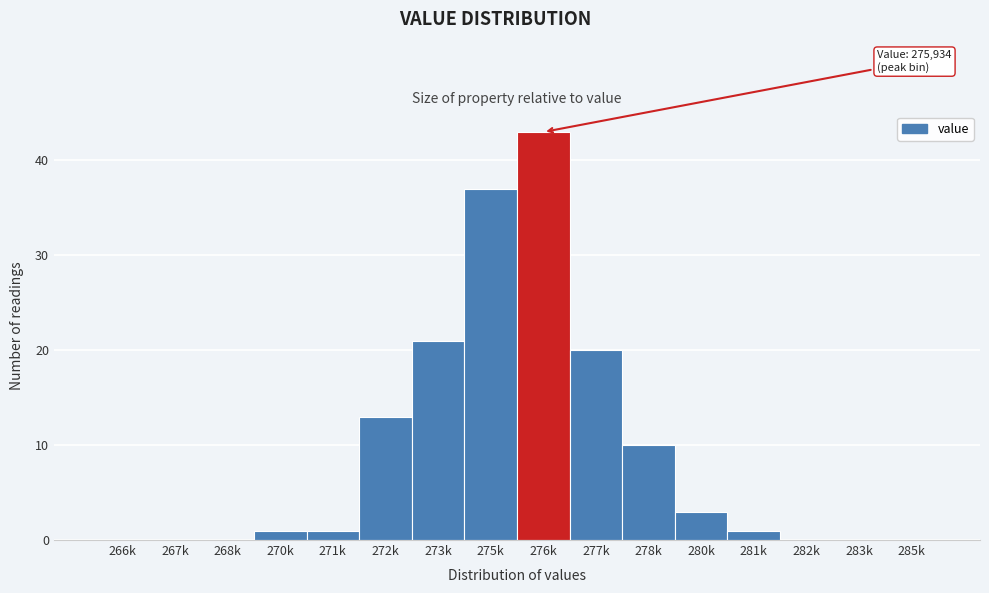

Reading left to right, extract all data points from this chart.

266k=0	267k=0	268k=0	270k=1	271k=1	272k=13	273k=21	275k=37	276k=43	277k=20	278k=10	280k=3	281k=1	282k=0	283k=0	285k=0